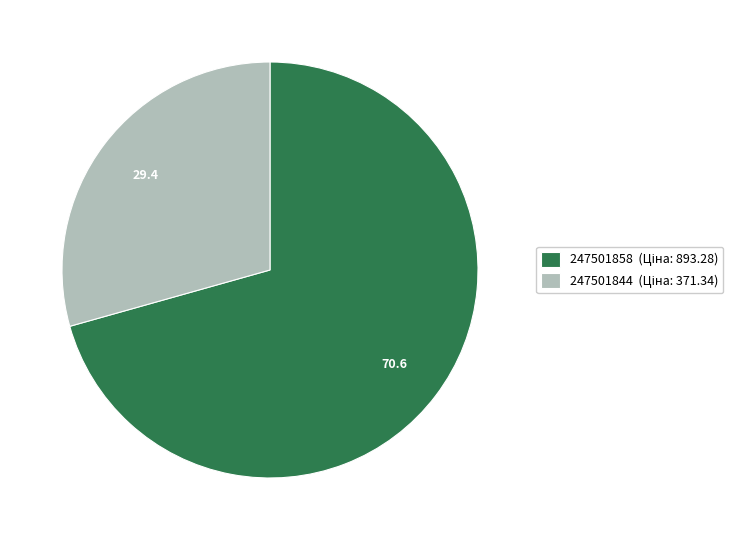

Does 247501844 account for over 50% of the chart?

No